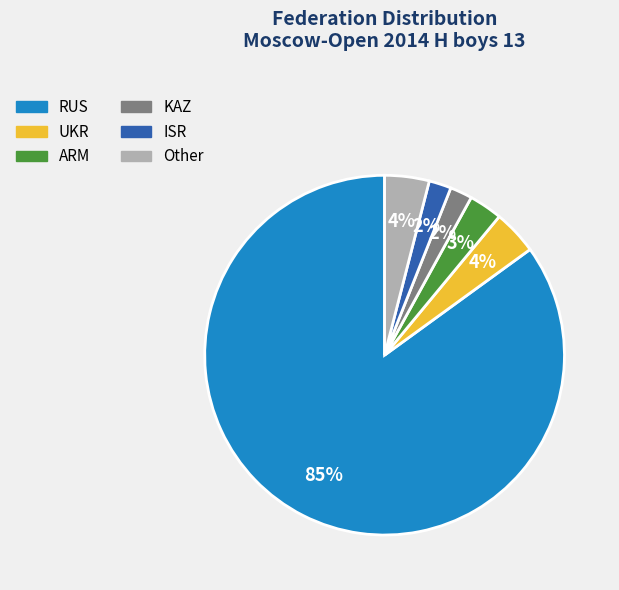

Which slice is the largest?

RUS